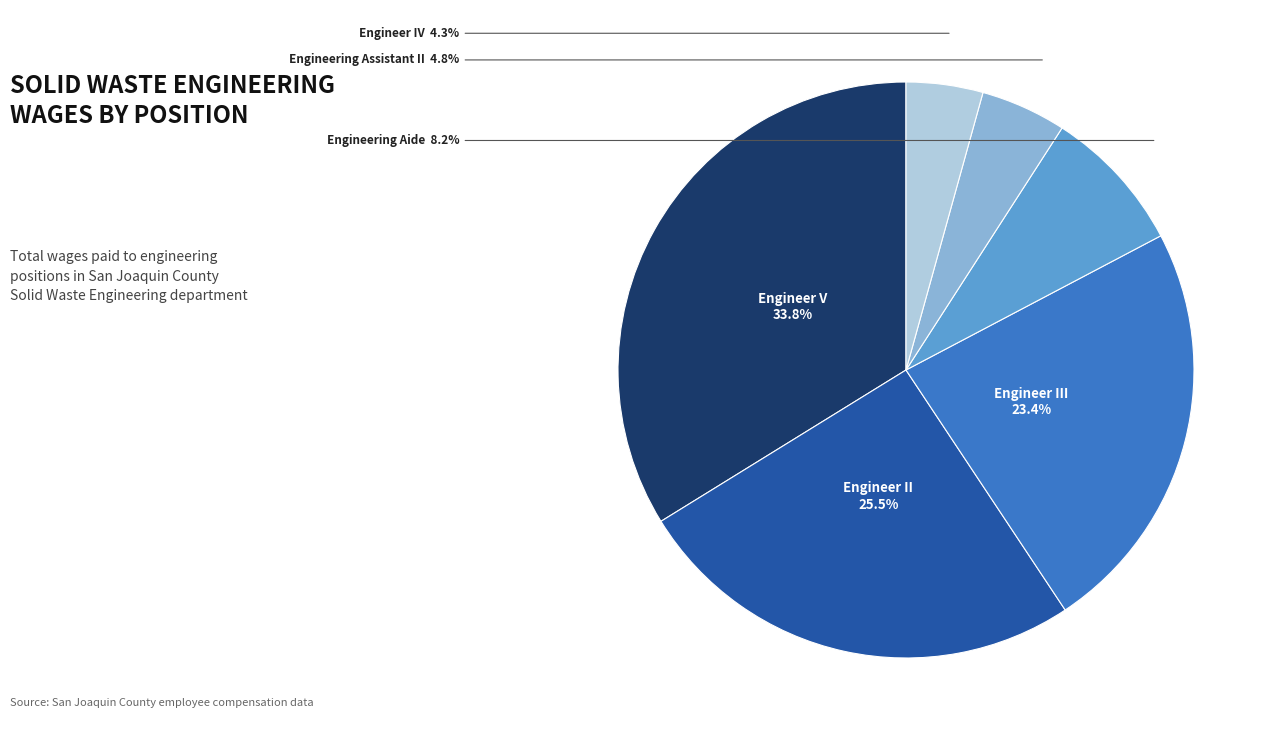

Does any single category account for the majority?

No